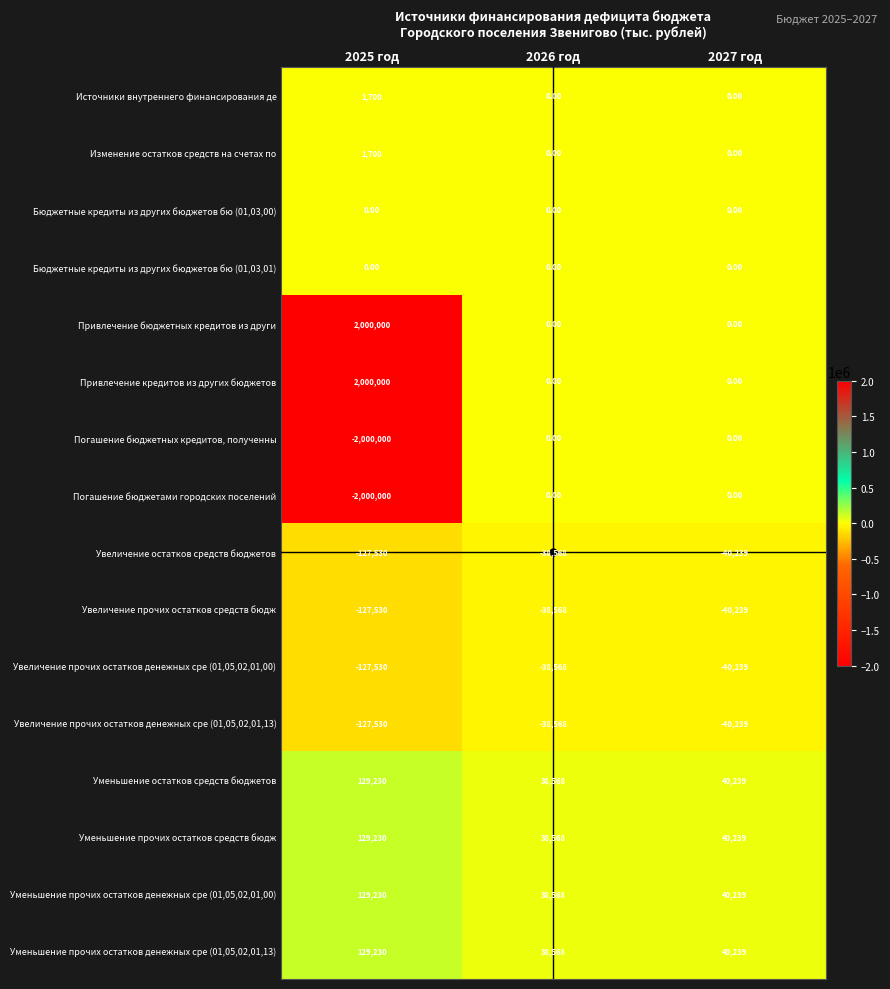

Count the number of categories in the chart.

3